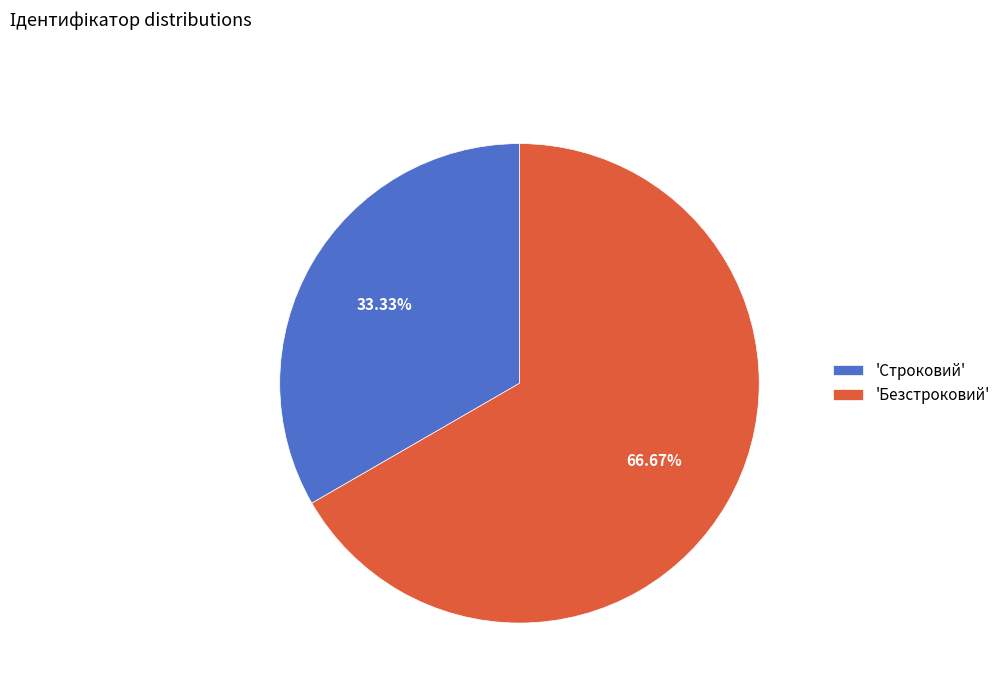

To the nearest percent, what is the difference between the largest and smallest slice percentages?

33%